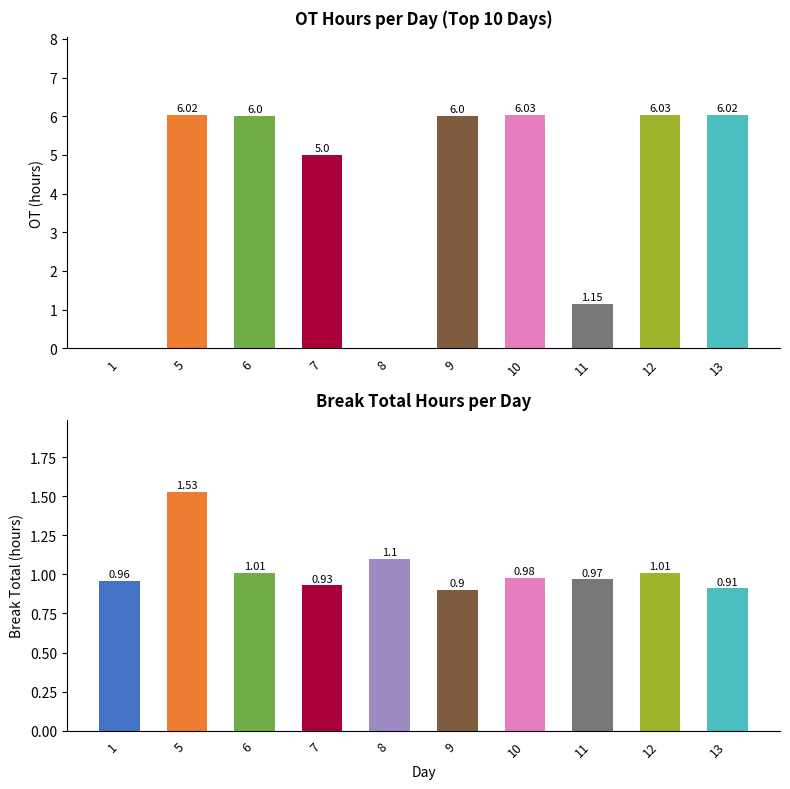

What is the difference between the Break Total (hours) values at 6 and 5?

0.5